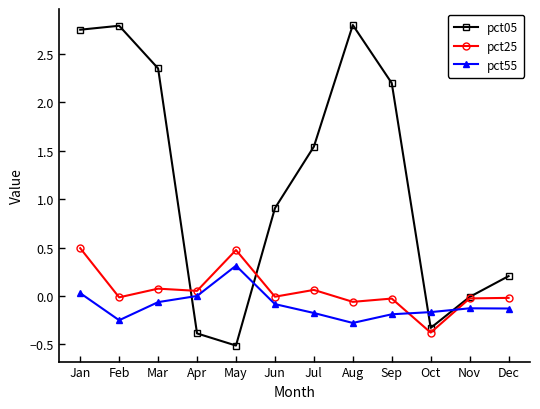

True or false: pct25 and pct55 intersect in this chart.

True